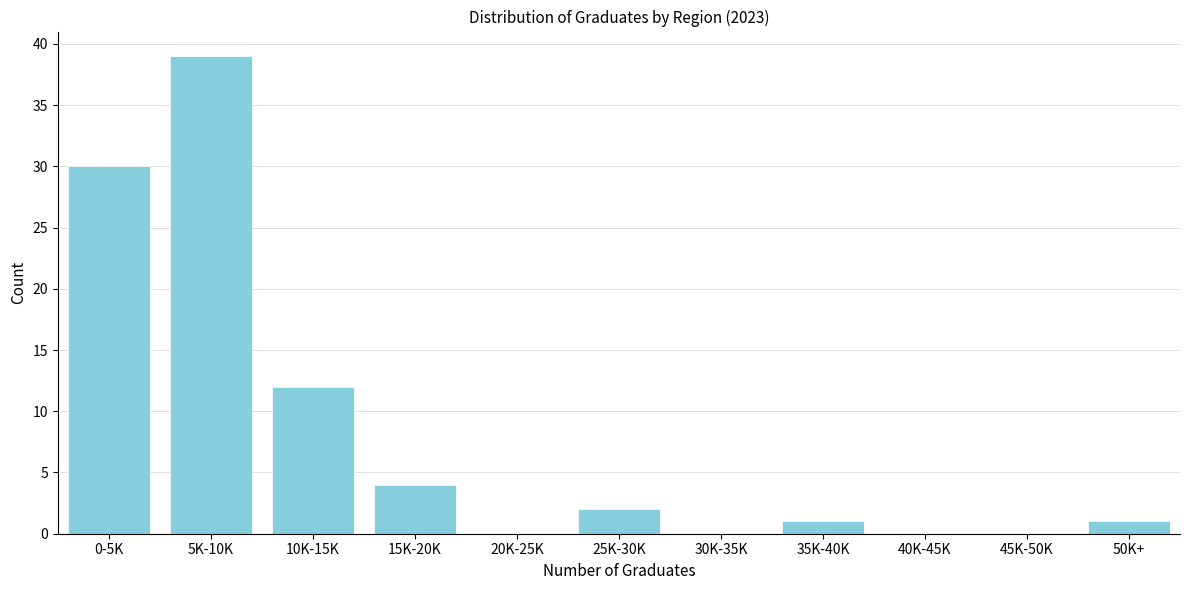

Reading left to right, transcribe all the data shown in this chart.

0-5K=30	5K-10K=39	10K-15K=12	15K-20K=4	20K-25K=0	25K-30K=2	30K-35K=0	35K-40K=1	40K-45K=0	45K-50K=0	50K+=1